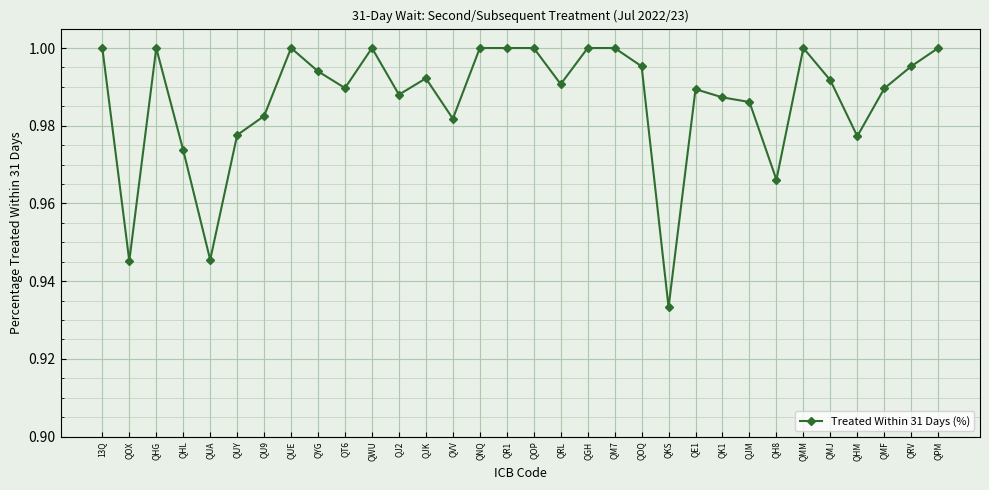

Does the chart have visible grid lines?

Yes